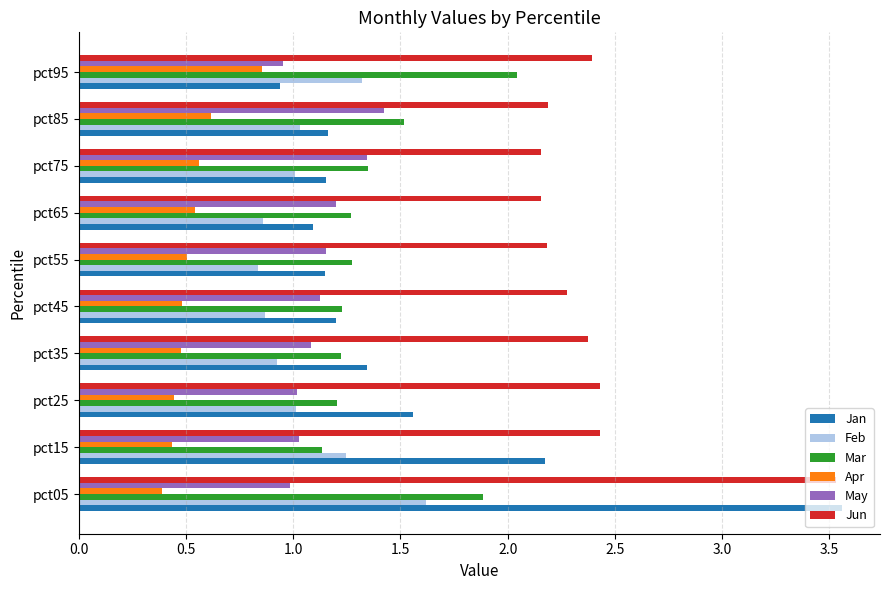

How many data points does each series have?

10